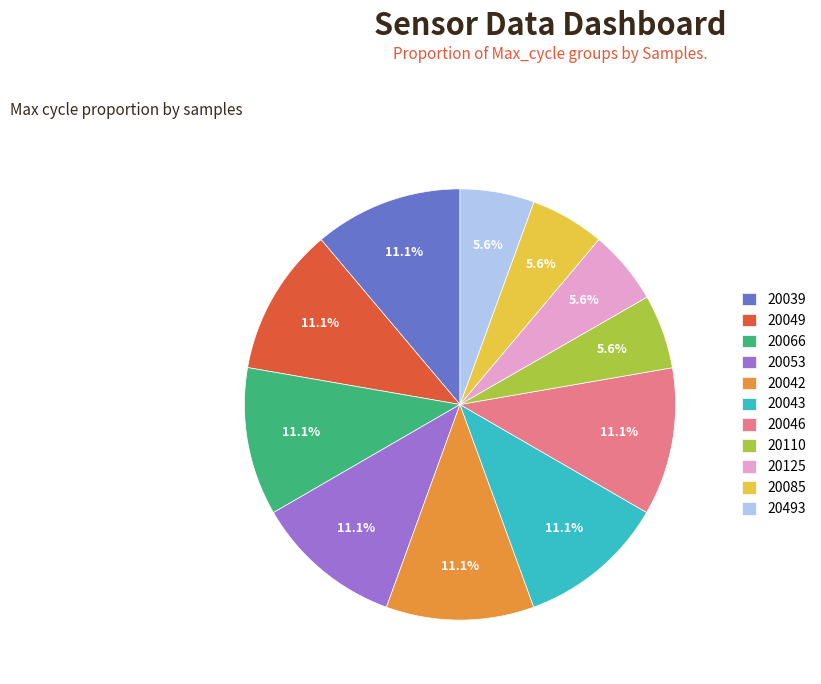

Approximately how many times larger is the value at 20042 compared to 20125?

2.0